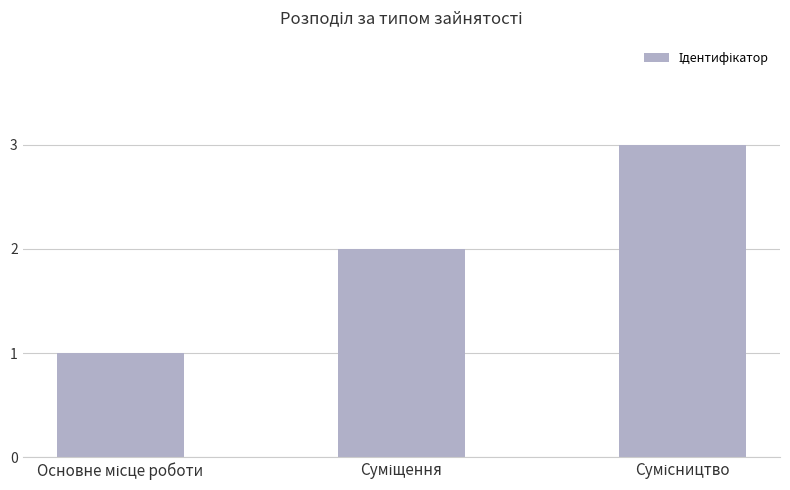

What is the sum of all values?

6